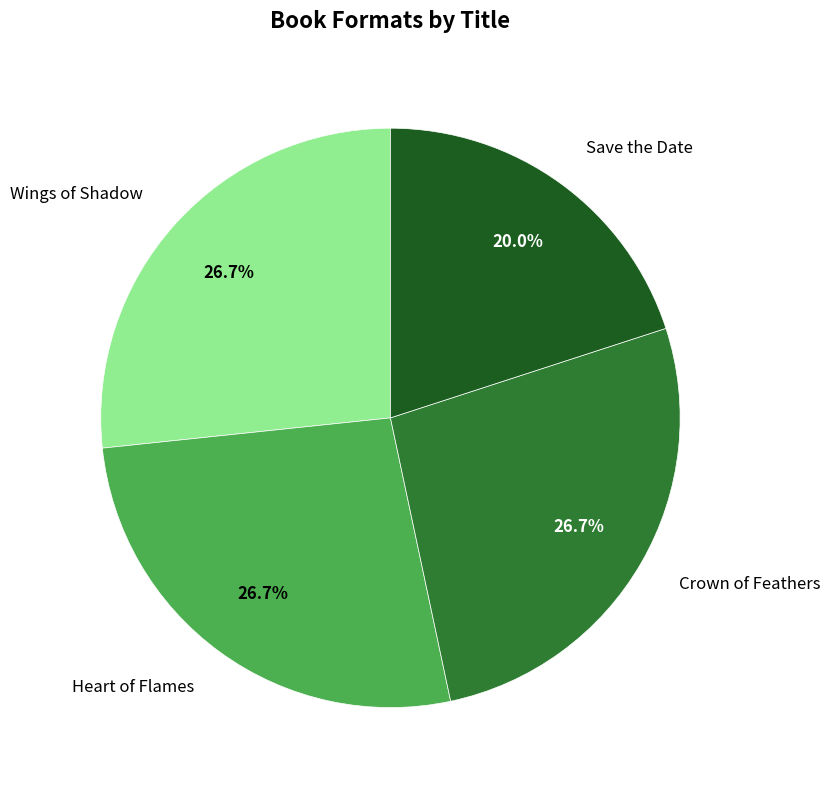

Is there a majority slice in this chart?

No